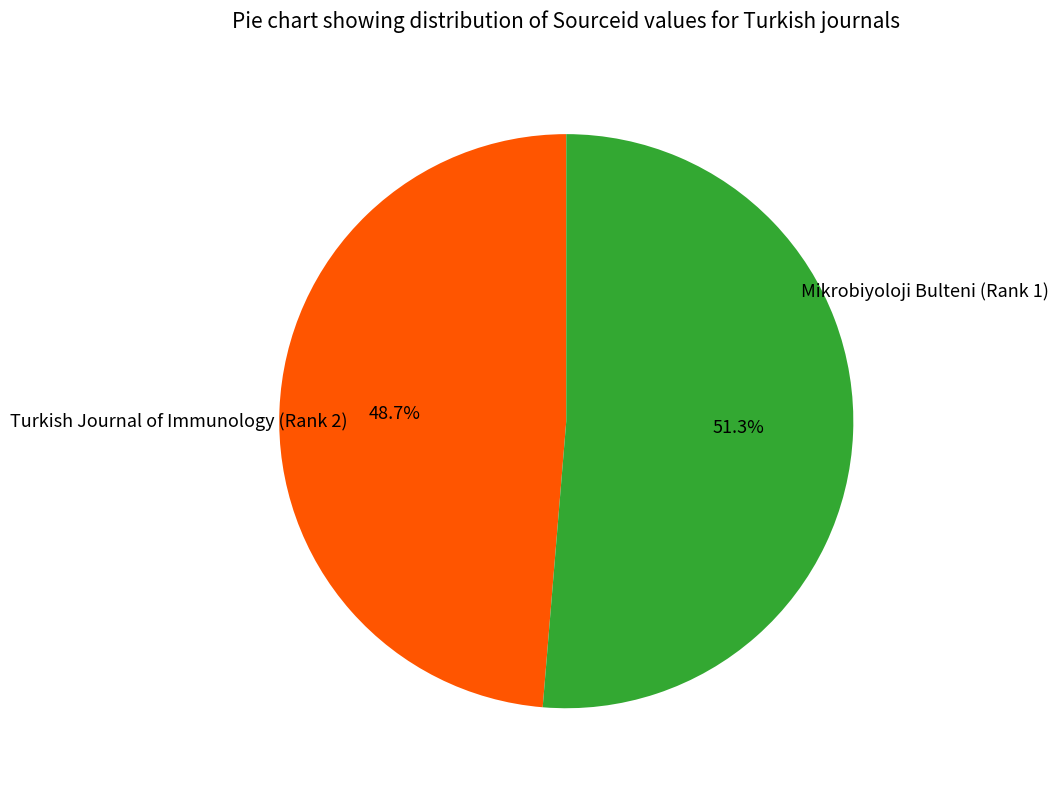

Is there a majority slice in this chart?

Yes